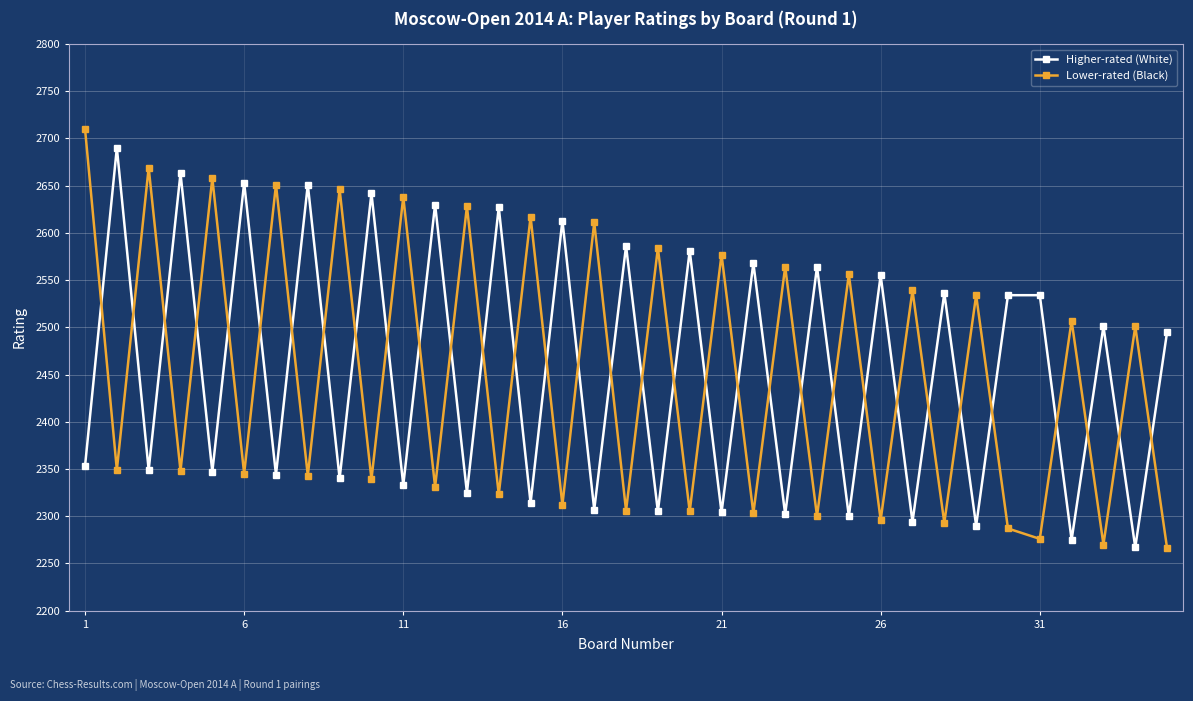

In Higher-rated (White), how many points are lower than both neighbors (excluding endpoints)?

16